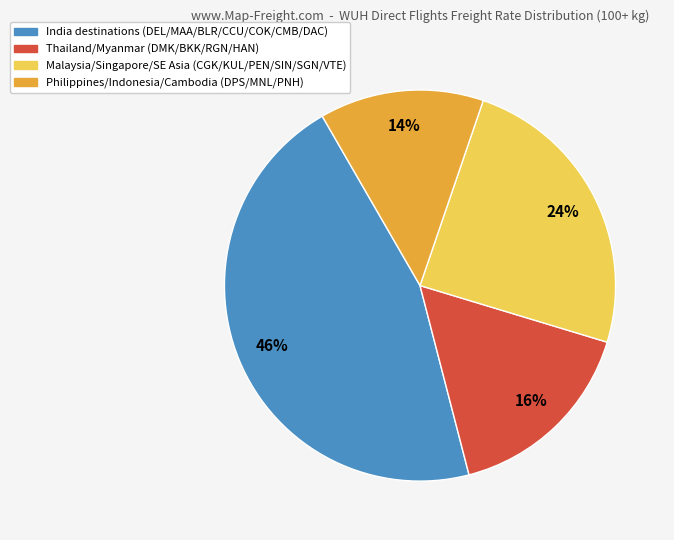

To the nearest percent, what is the difference between the largest and smallest slice percentages?

32%